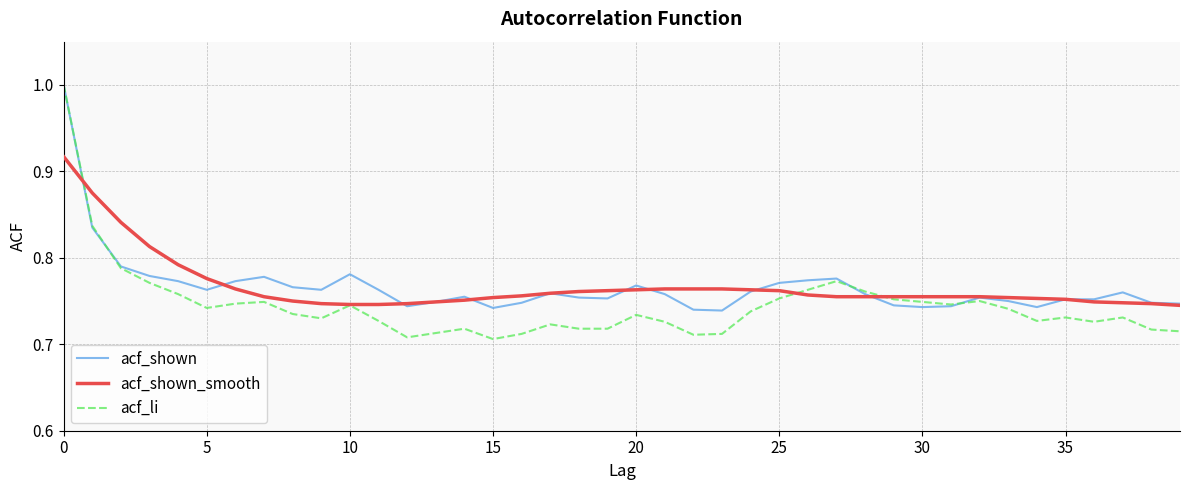

How many lines are shown in the chart?

3